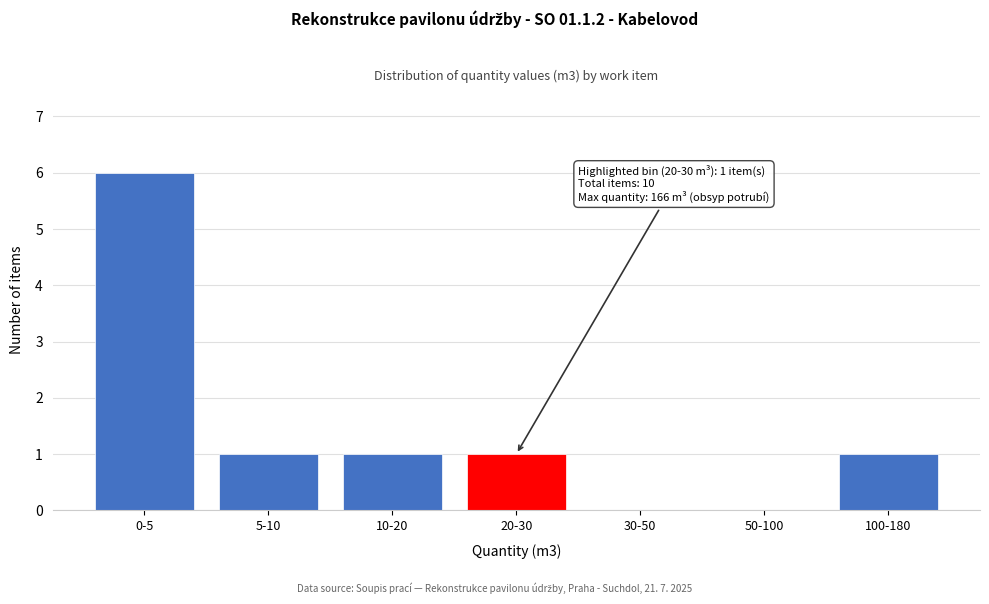

Reading left to right, list all the values displayed in this chart.

0-5=6	5-10=1	10-20=1	20-30=1	30-50=0	50-100=0	100-180=1